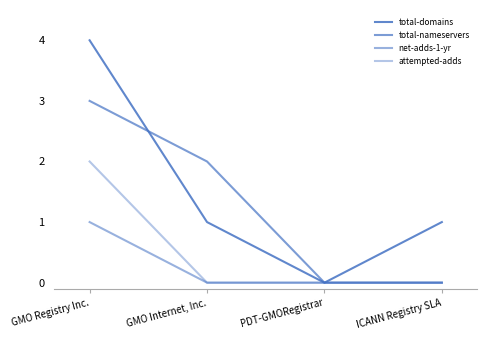

Which label corresponds to the smallest value in the chart?

PDT-GMORegistrar